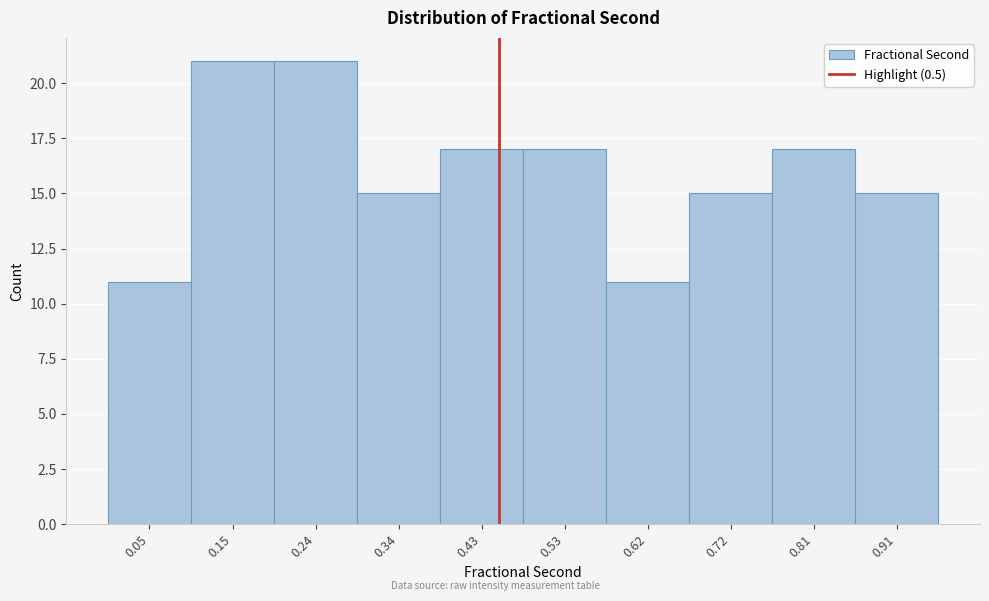

Reading right to left, transcribe all the data shown in this chart.

0.91=15	0.81=17	0.72=15	0.62=11	0.53=17	0.43=17	0.34=15	0.24=21	0.15=21	0.05=11